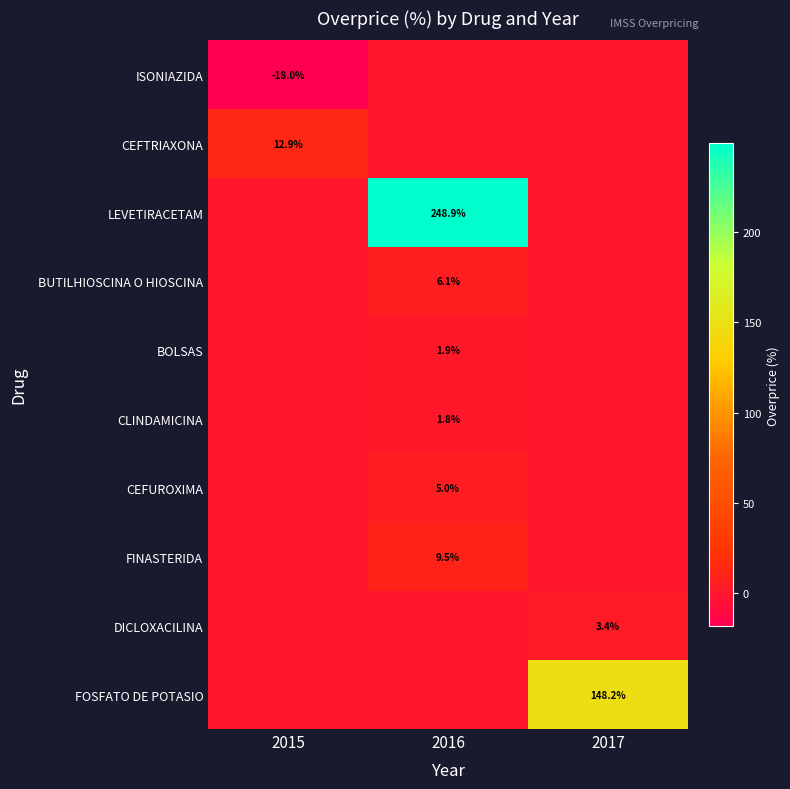

The CLINDAMICINA series shows 0.4 at 2016. True or false?

False